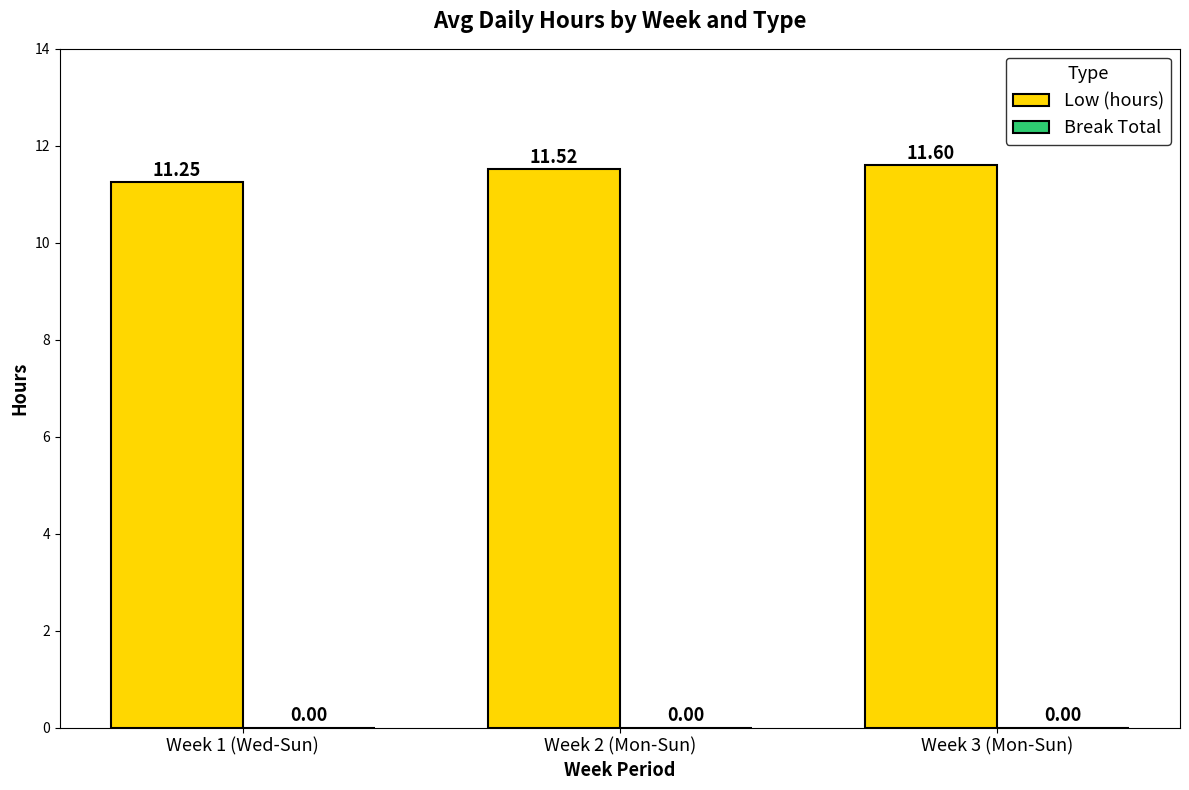

What is the label of the 2nd bar from the right?

Week 2 (Mon-Sun)